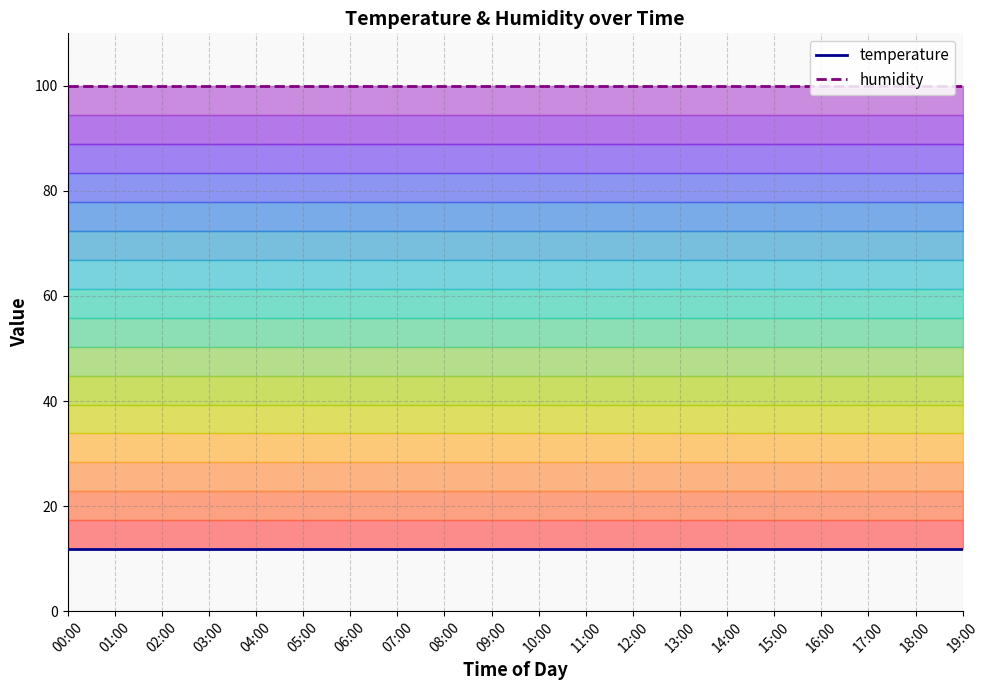

What is the maximum value for humidity?

99.9